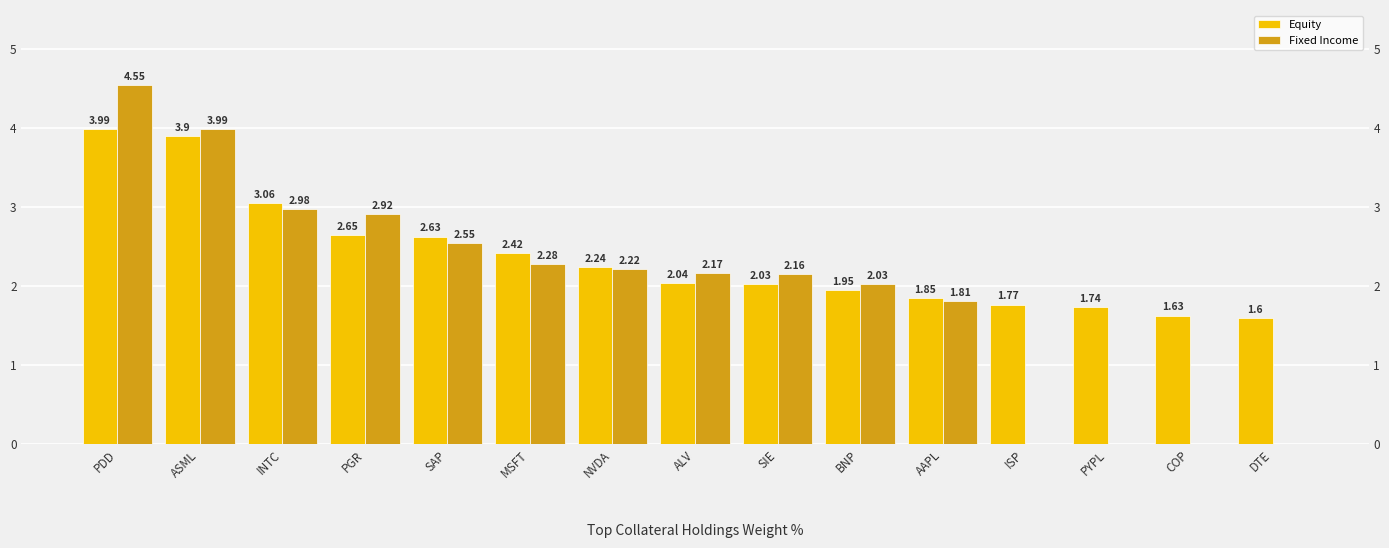

At which category is the sum across all series the highest?

PDD